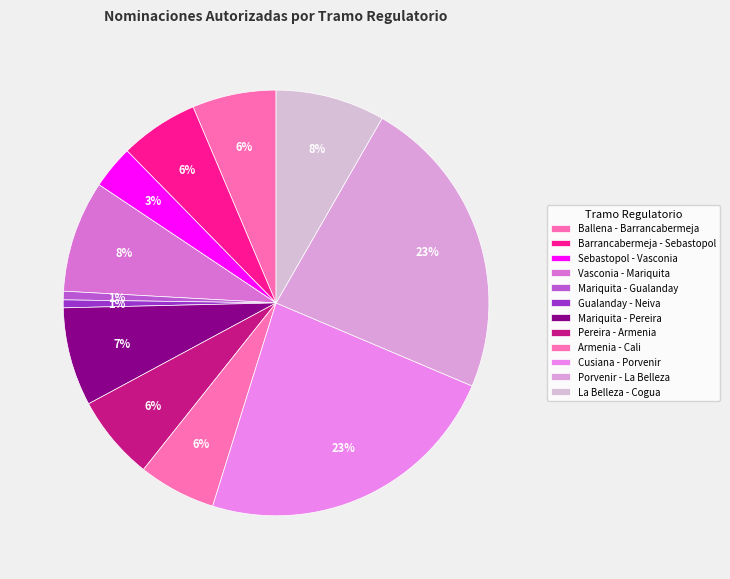

Between Mariquita - Pereira and Vasconia - Mariquita, which is larger?

Vasconia - Mariquita